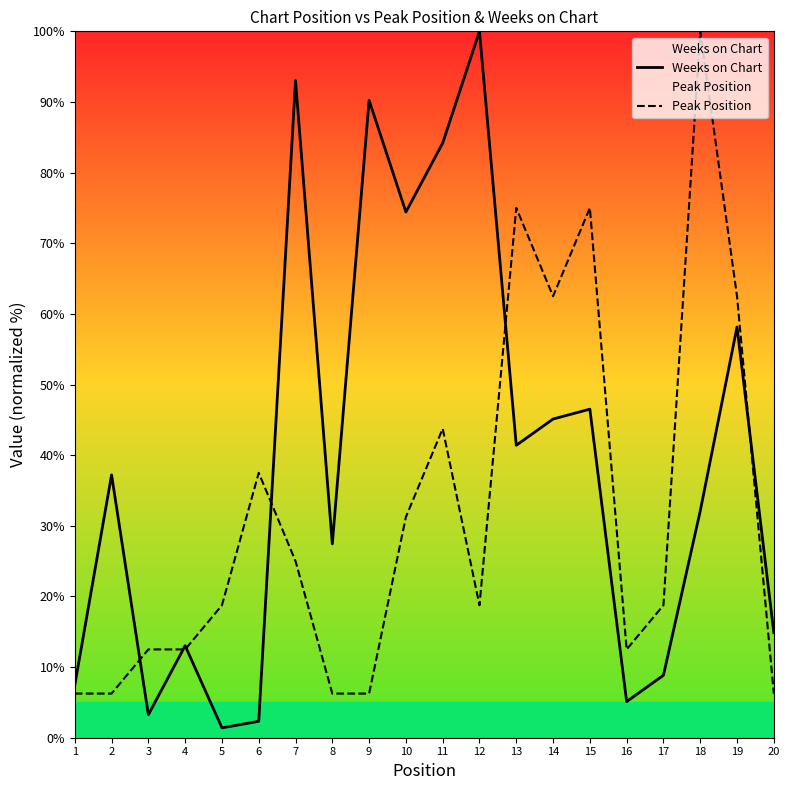

Which category has the highest value across all series?

12